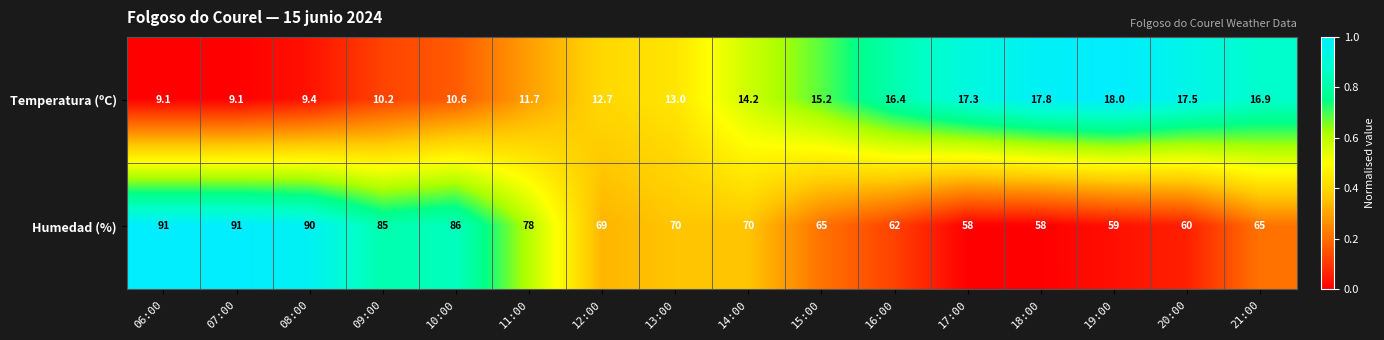

What is the maximum value shown in the chart?

91.0